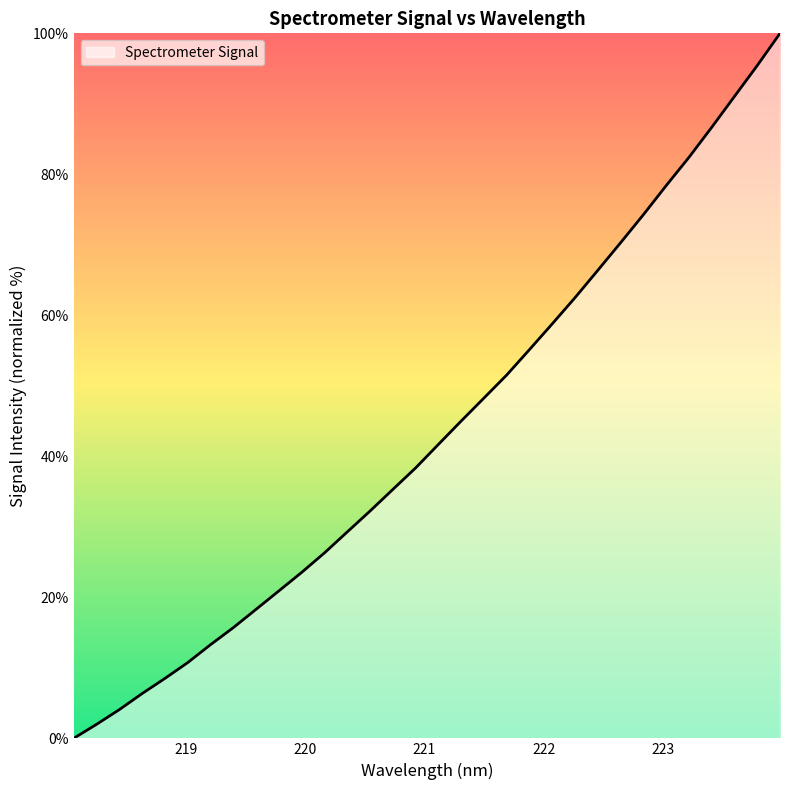

How many values are below 41?

16